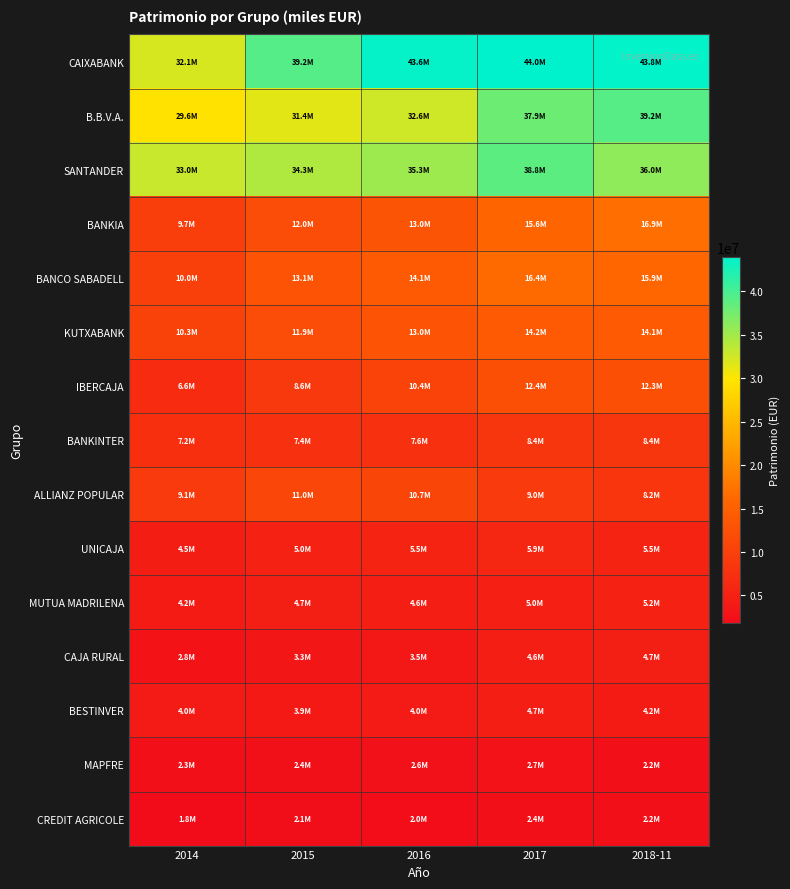

What is the total value across all series at 2014?

167166260